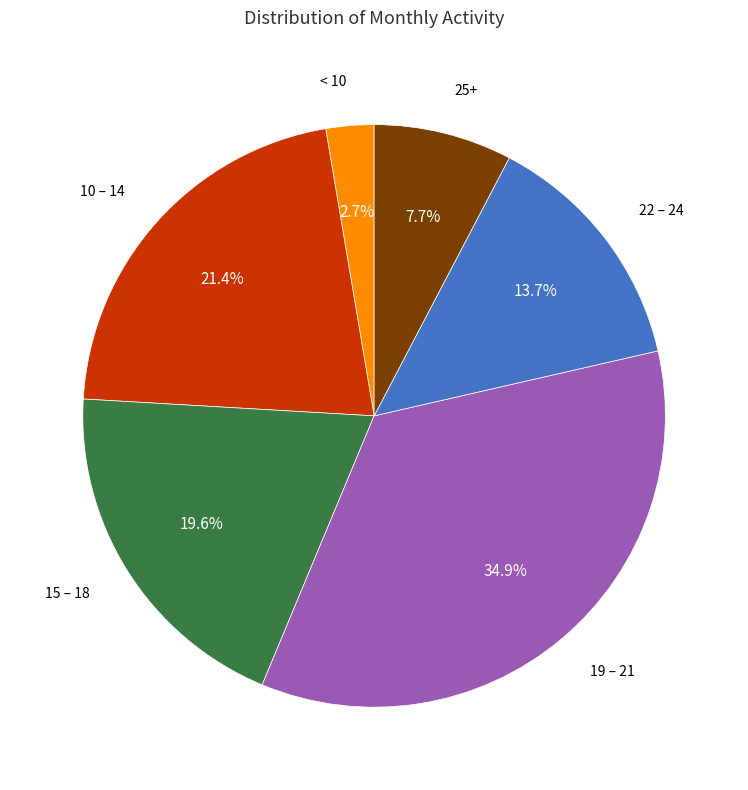

Is there any slice that represents more than half of the pie?

No